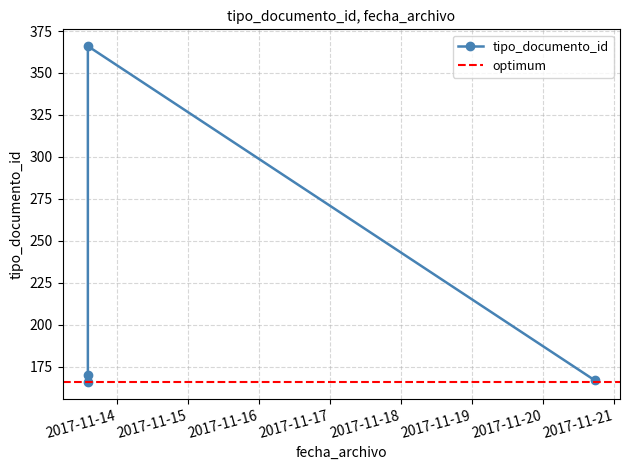

The chart shows a value of 105 at 2017-11-13 14:00:20. True or false?

False